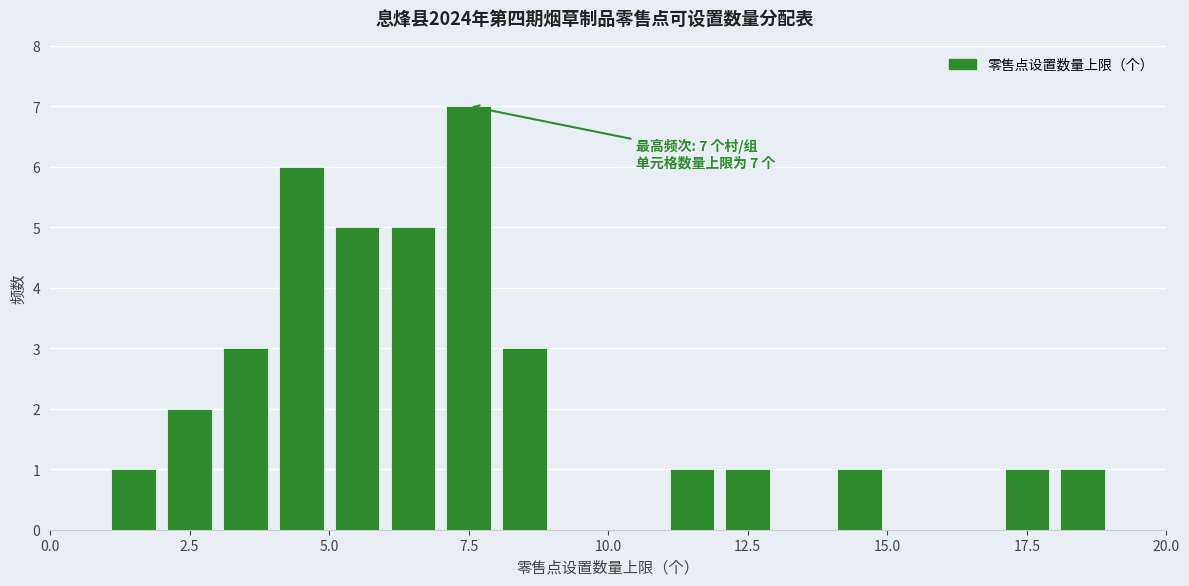

Read against the x-axis, roughly where is the centre of the tallest bar?

7.5